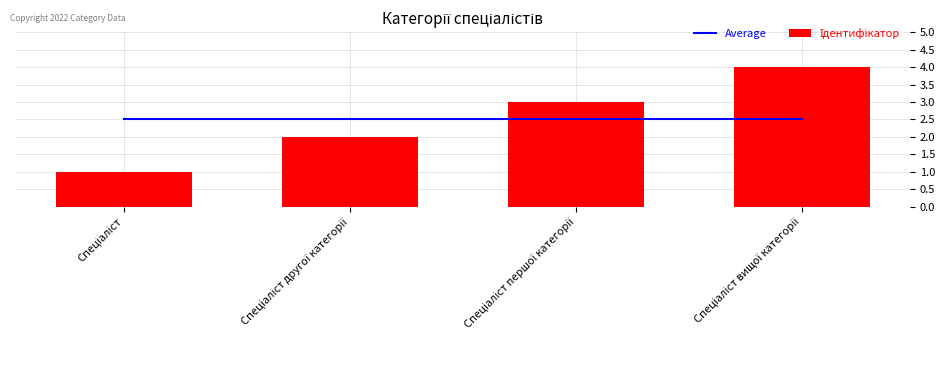

What are all the series names shown in the legend?

Average, Ідентифікатор